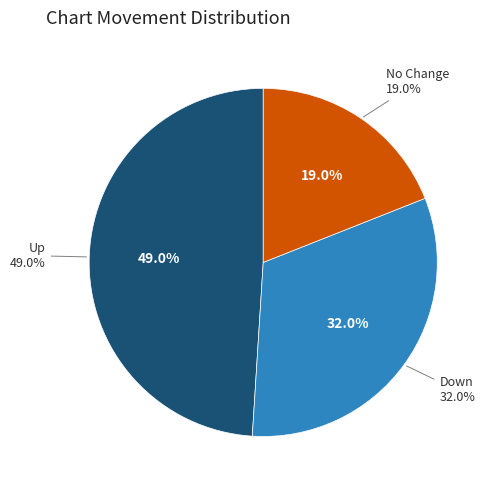

The up slice represents 49% of the pie. True or false?

True